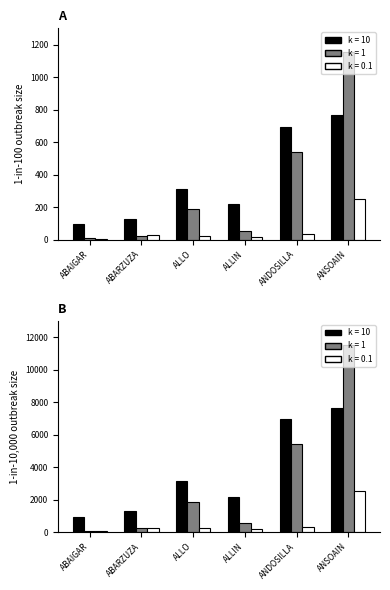

What is the value of the k = 0.1 bar at the 5th from the left?

34